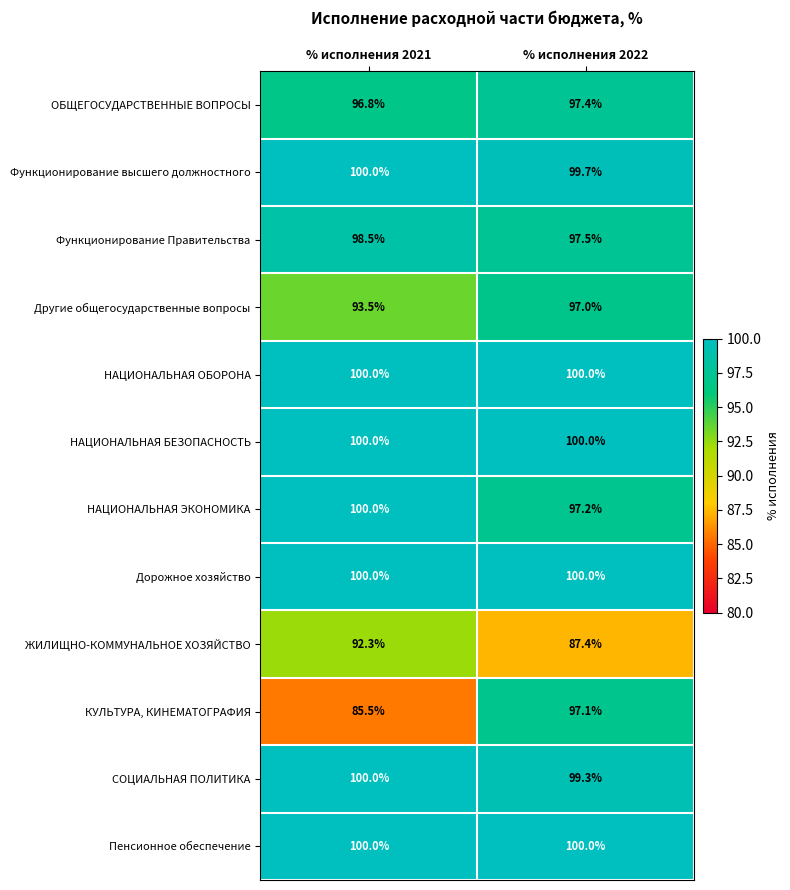

Reading left to right, what are all the values shown in this chart?

ОБЩЕГОСУДАРСТВЕННЫЕ ВОПРОСЫ: 96.8	97.4
Функционирование высшего должностного: 100.0	99.7
Функционирование Правительства: 98.5	97.5
Другие общегосударственные вопросы: 93.5	97.0
НАЦИОНАЛЬНАЯ ОБОРОНА: 100.0	100.0
НАЦИОНАЛЬНАЯ БЕЗОПАСНОСТЬ: 100.0	100.0
НАЦИОНАЛЬНАЯ ЭКОНОМИКА: 100.0	97.2
Дорожное хозяйство: 100.0	100.0
ЖИЛИЩНО-КОММУНАЛЬНОЕ ХОЗЯЙСТВО: 92.3	87.4
КУЛЬТУРА, КИНЕМАТОГРАФИЯ: 85.5	97.1
СОЦИАЛЬНАЯ ПОЛИТИКА: 100.0	99.3
Пенсионное обеспечение: 100.0	100.0